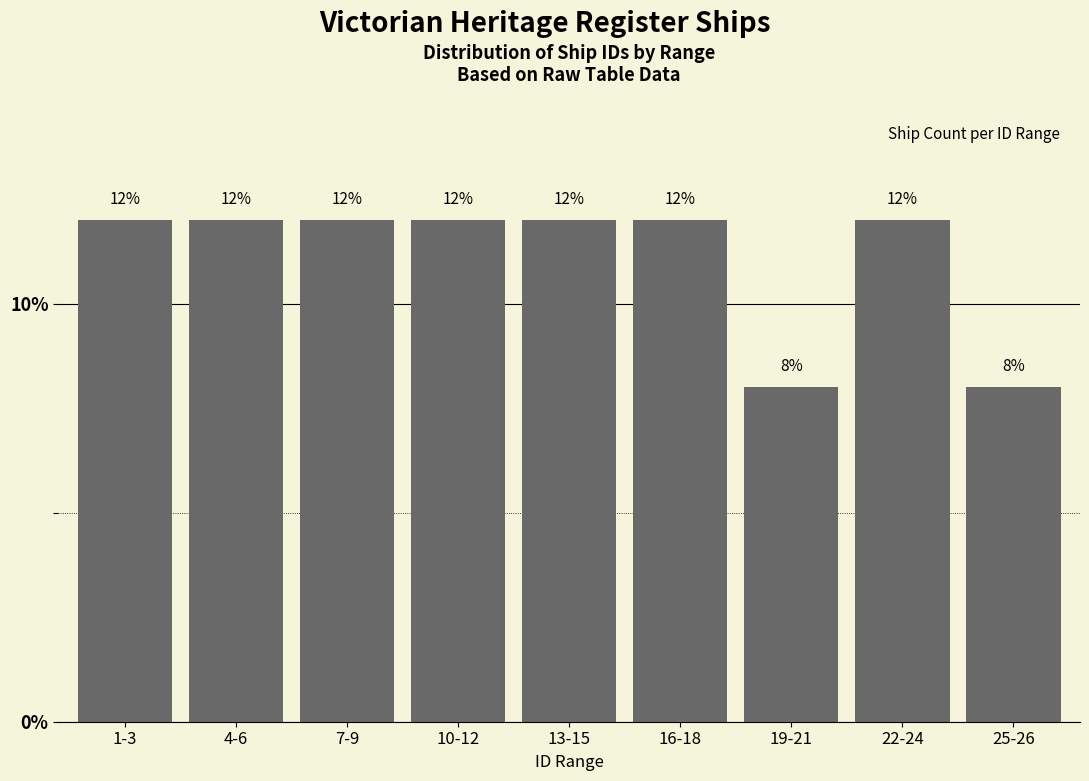

Reading left to right, transcribe all the data shown in this chart.

12	12	12	12	12	12	8	12	8